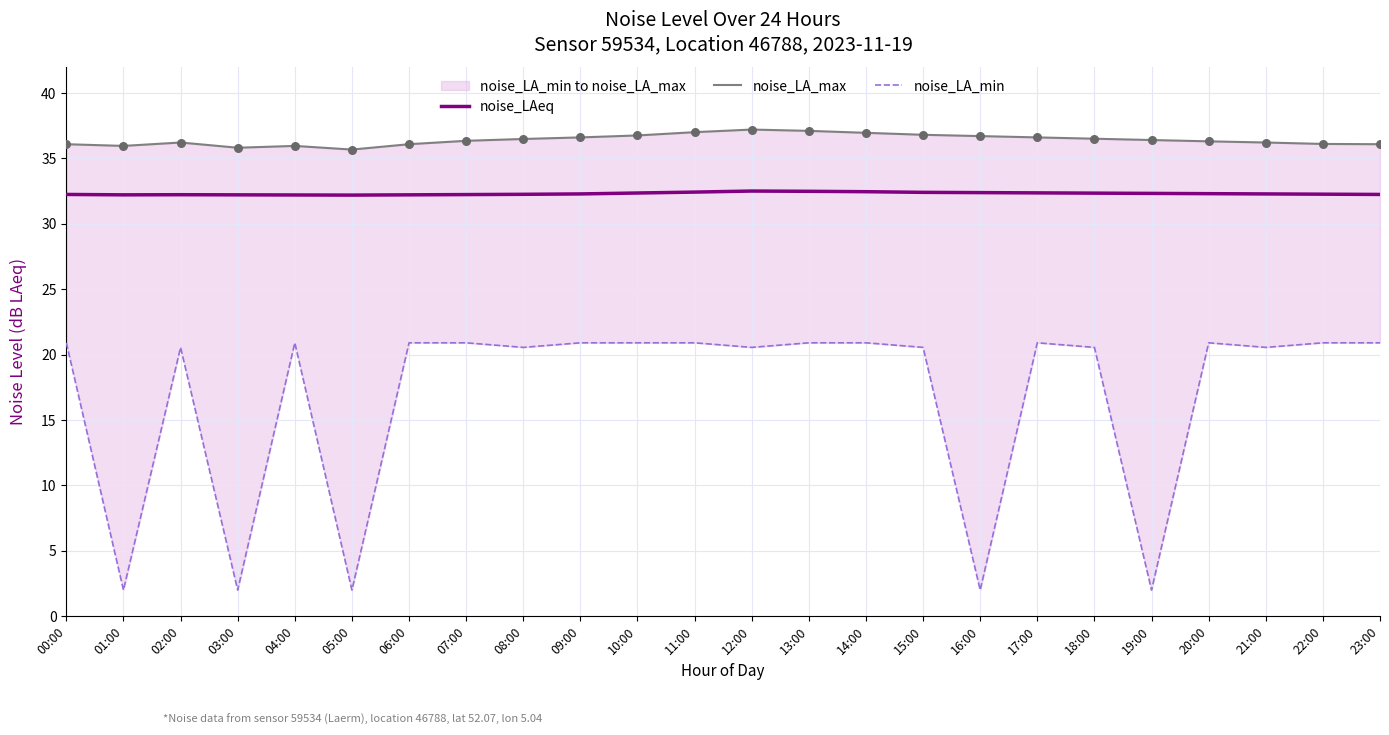

Which series reaches the maximum Y coordinate?

noise_LA_max